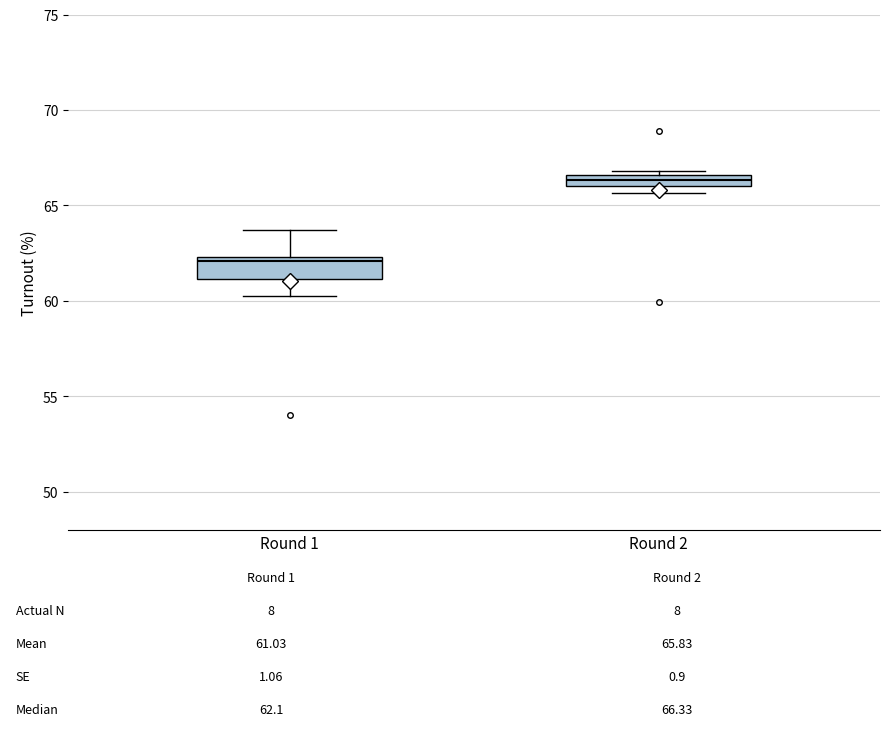

Which box has the lowest median line?

Round 1